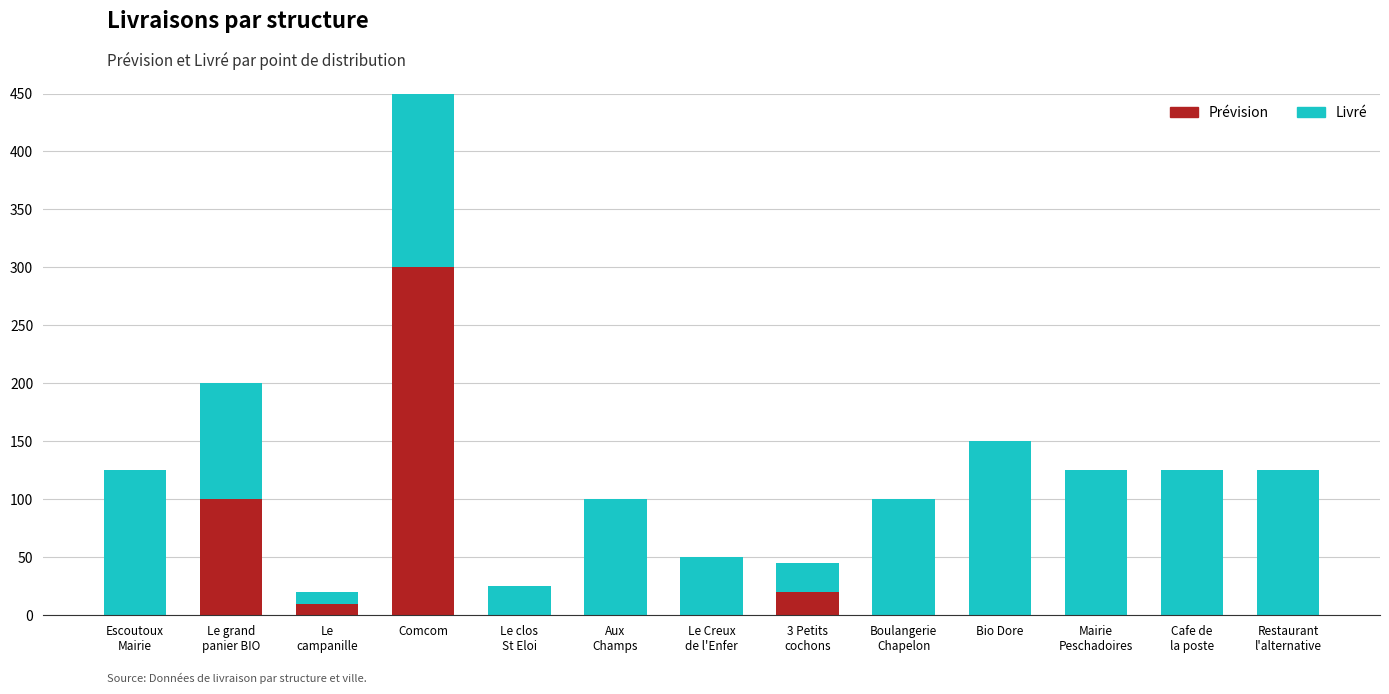

The value of Livré at 3 Petits
cochons is 25. True or false?

True